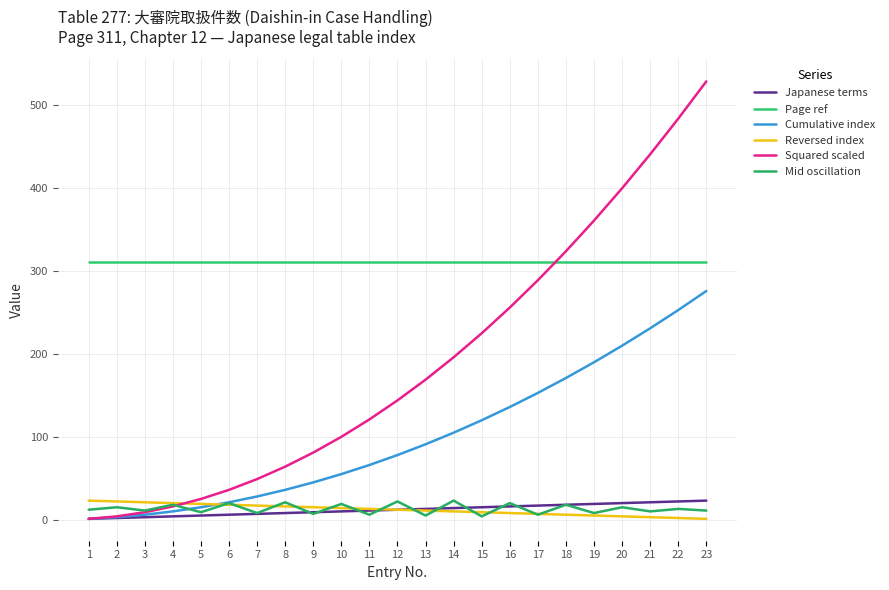

Which series has the largest total across all categories?

Page ref